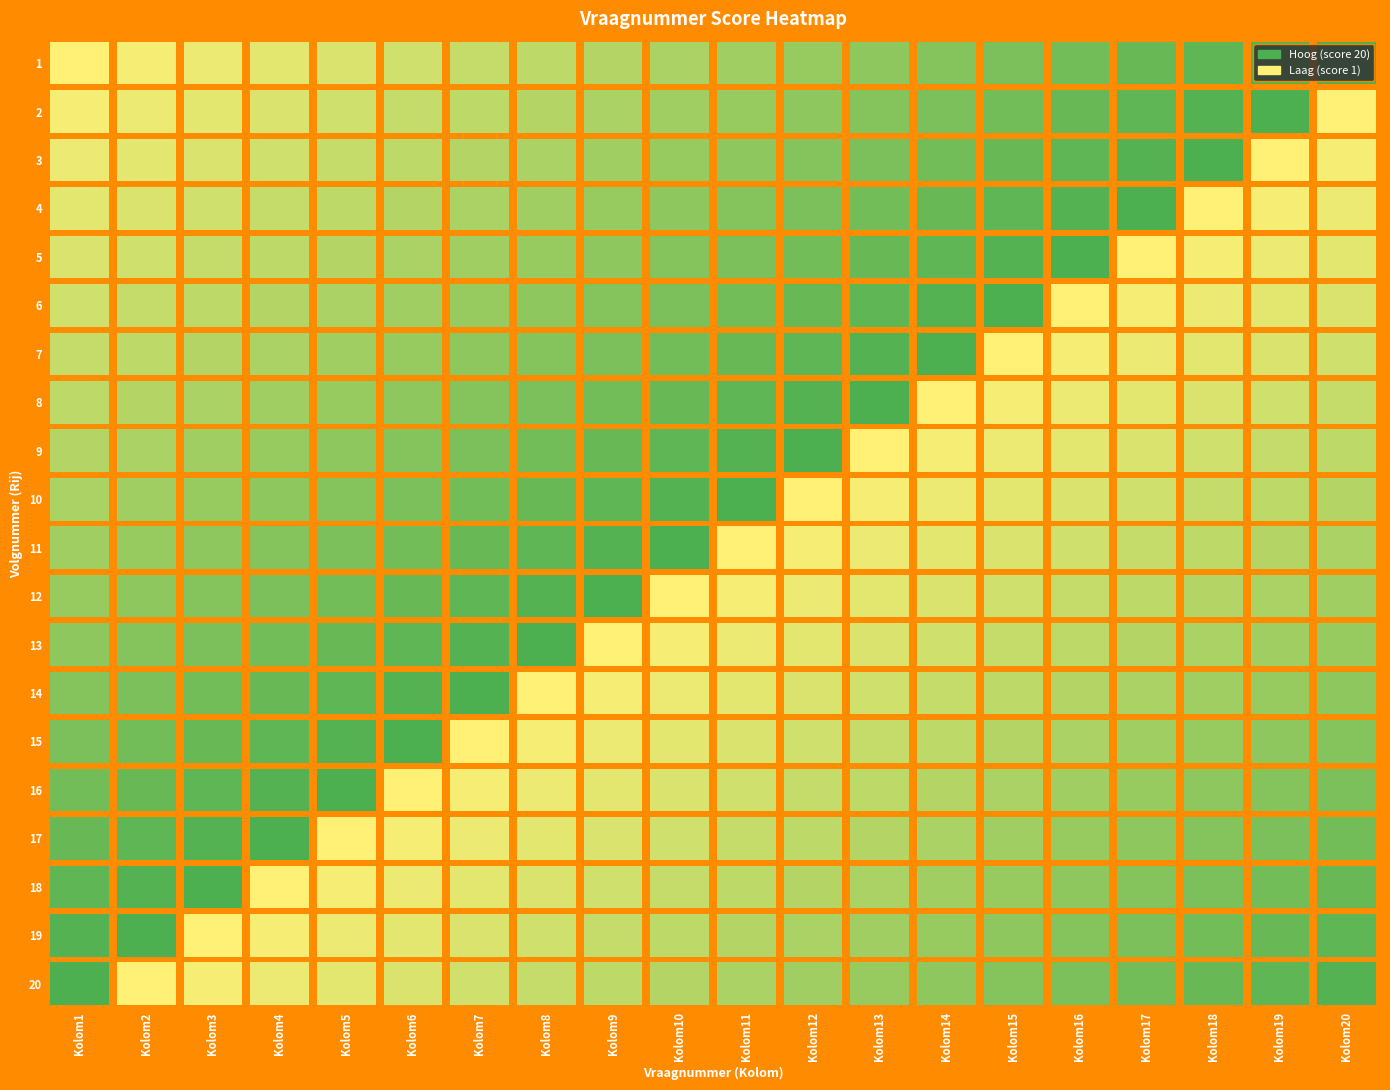

At how many categories does at least one series exceed 6?

20